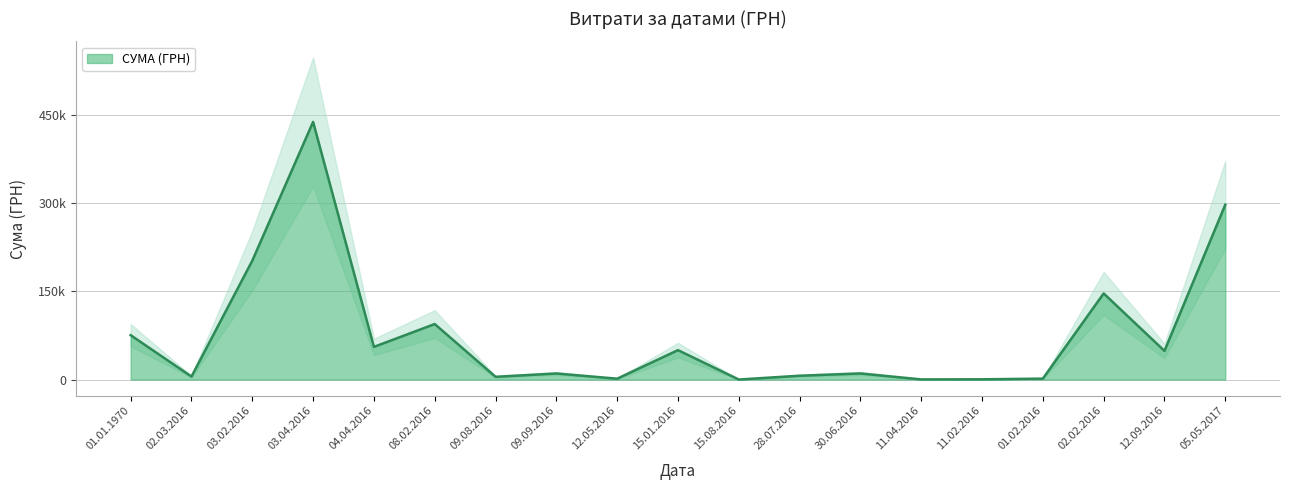

List the labels in order of value, largest first.

03.04.2016, 05.05.2017, 03.02.2016, 02.02.2016, 08.02.2016, 01.01.1970, 04.04.2016, 15.01.2016, 12.09.2016, 30.06.2016, 09.09.2016, 28.07.2016, 02.03.2016, 09.08.2016, 01.02.2016, 12.05.2016, 11.02.2016, 11.04.2016, 15.08.2016